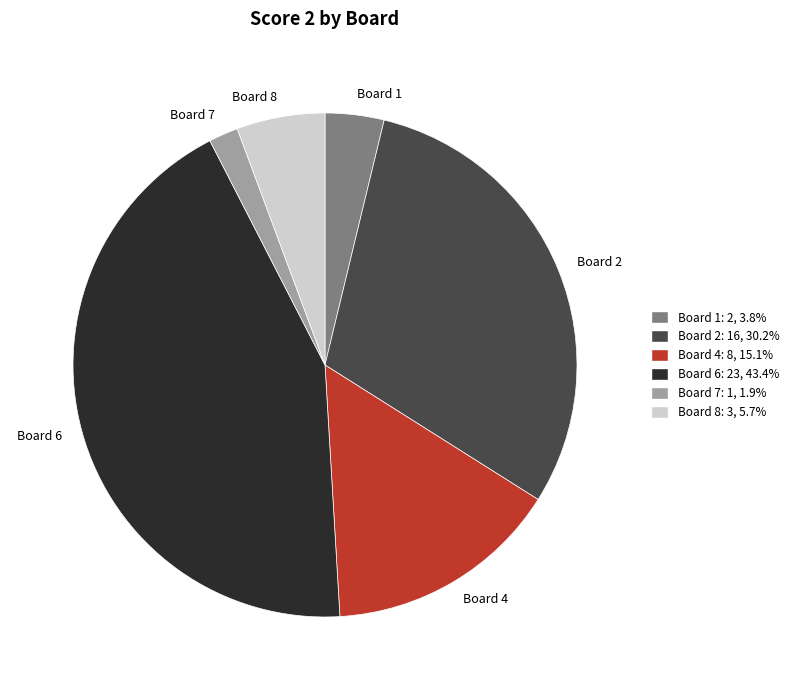

Does any single category account for the majority?

No